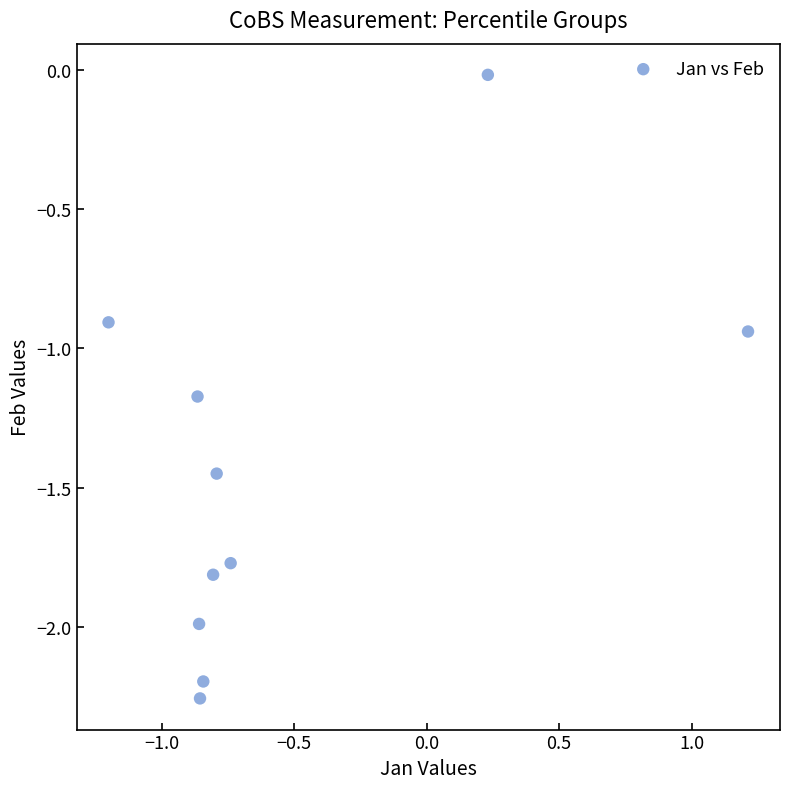

What is the range of Y values (max minus min)?

2.2